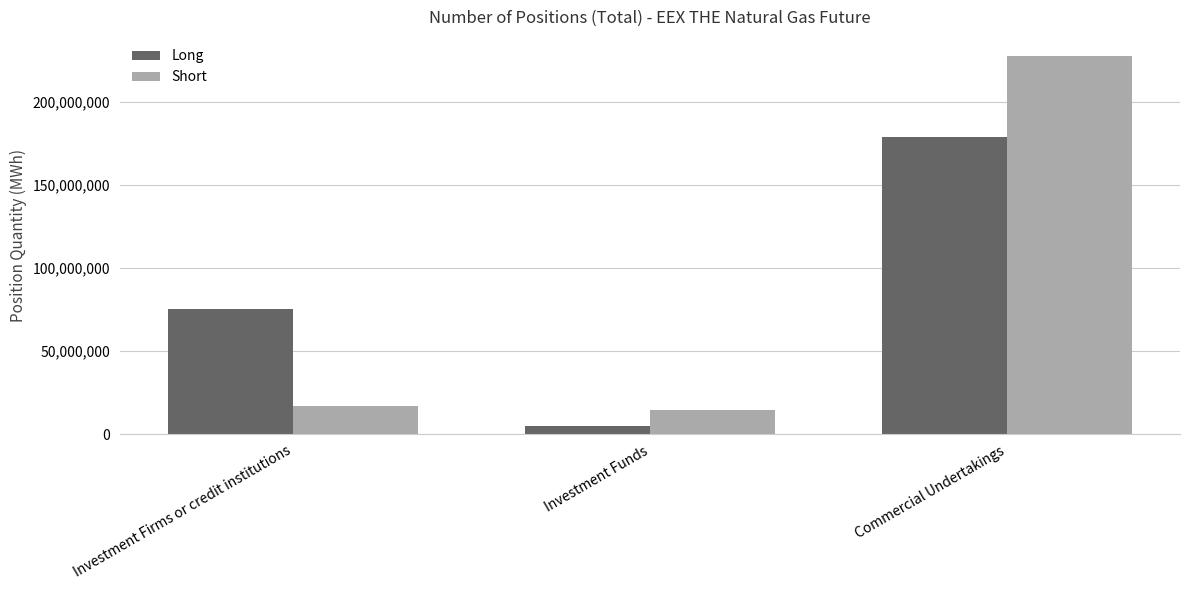

How many data points in Long are less than 75164184?

1